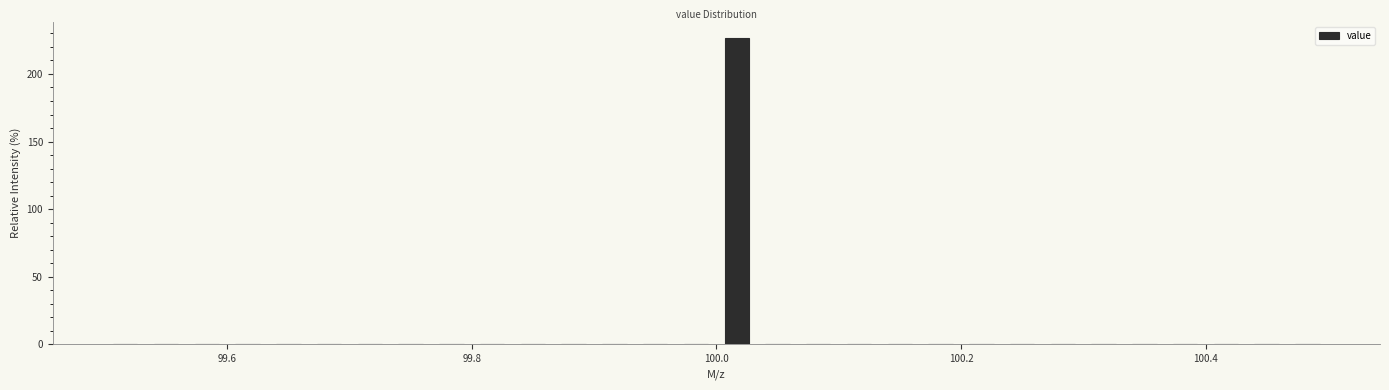

Around what value on the x-axis is the tallest bar? Give the approximate position of its centre, as read against the axis.

100.02